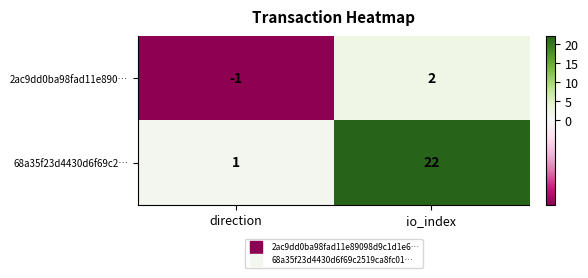

How many series are shown in this chart?

2